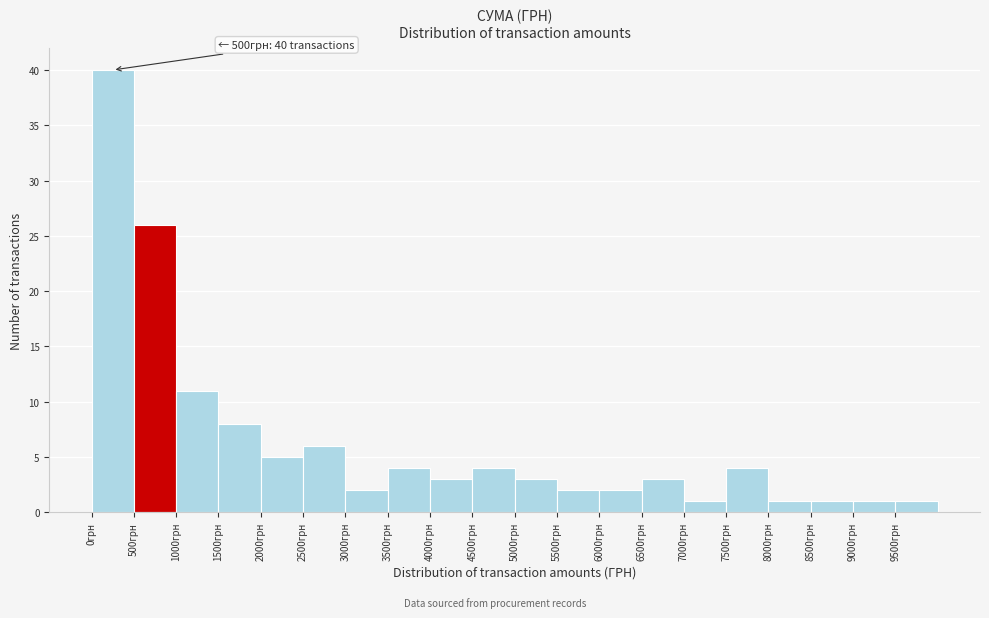

Over which range of the x-axis is the bar tallest?

0 to 500